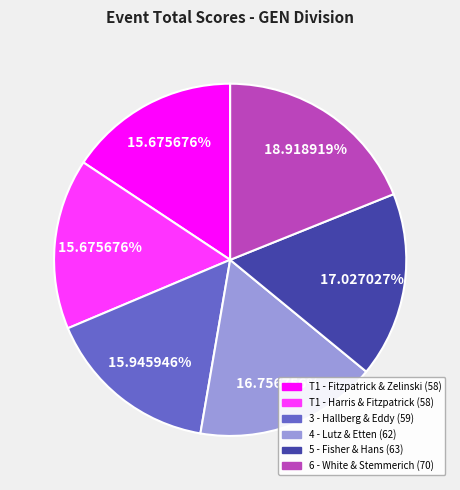

Is there a majority slice in this chart?

No